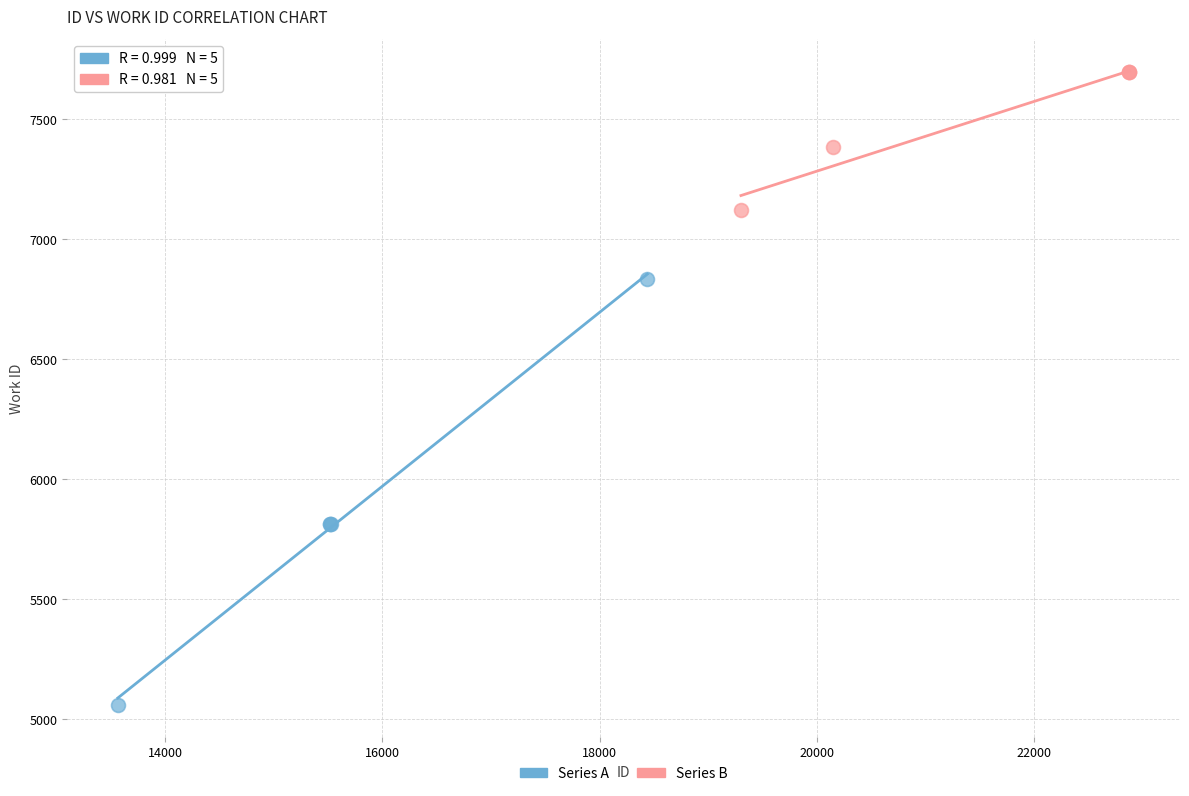

Which series reaches the minimum Y coordinate?

Series A